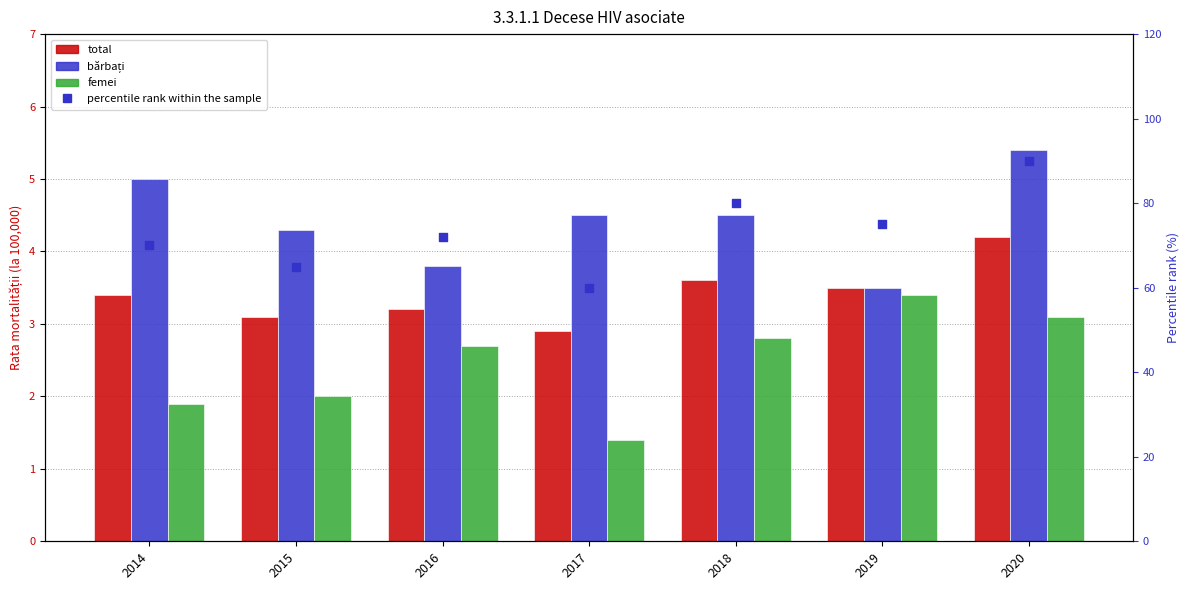

Which series has the widest spread of Y values?

percentile rank within the sample